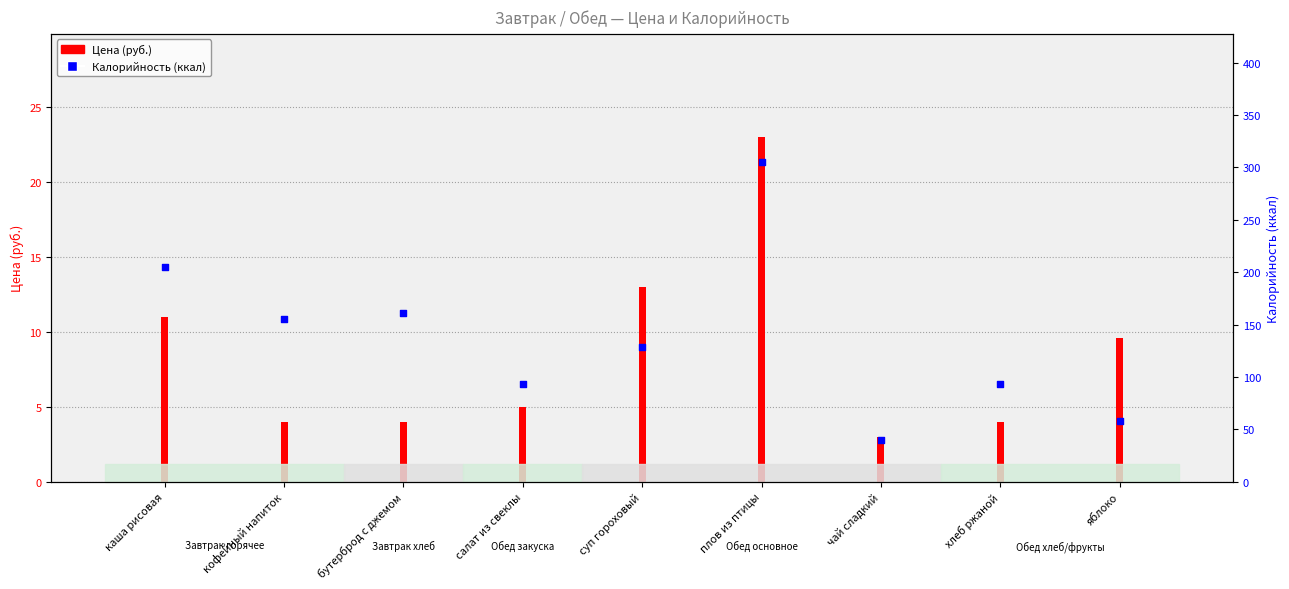

Approximately how many times larger is the value at каша рисовая compared to бутерброд с джемом?

1.3